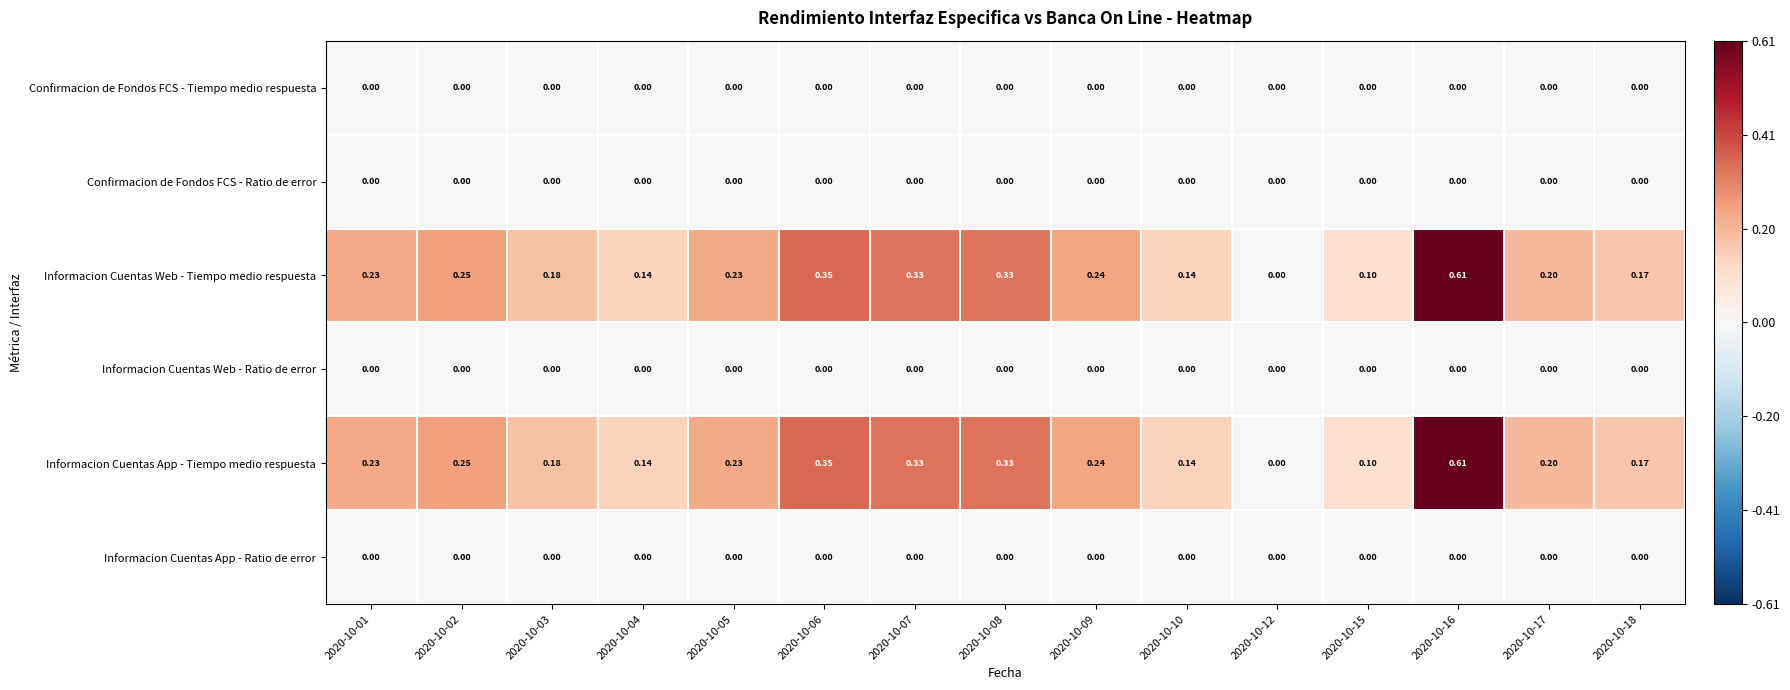

Is the value of Informacion Cuentas Web - Ratio de error at 2020-10-02 greater than the value of Informacion Cuentas App - Tiempo medio respuesta at 2020-10-16?

No